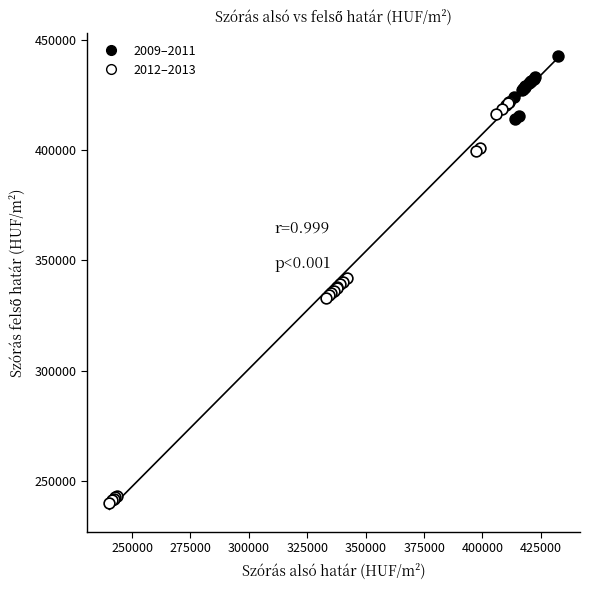

Which series reaches the minimum Y coordinate?

2012–2013